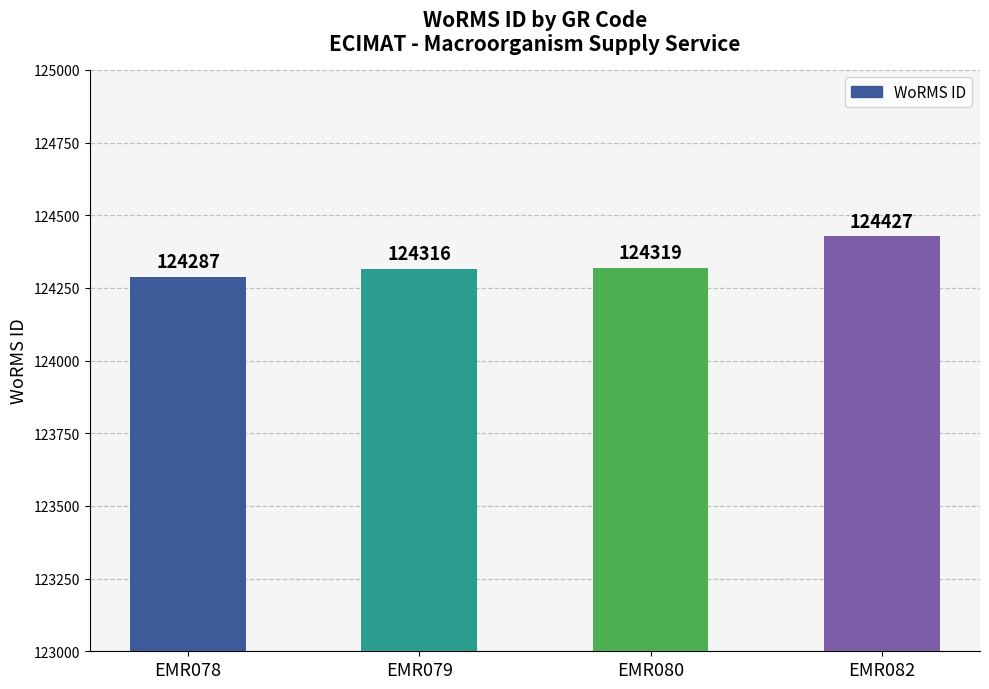

How many values are below 124319?

2